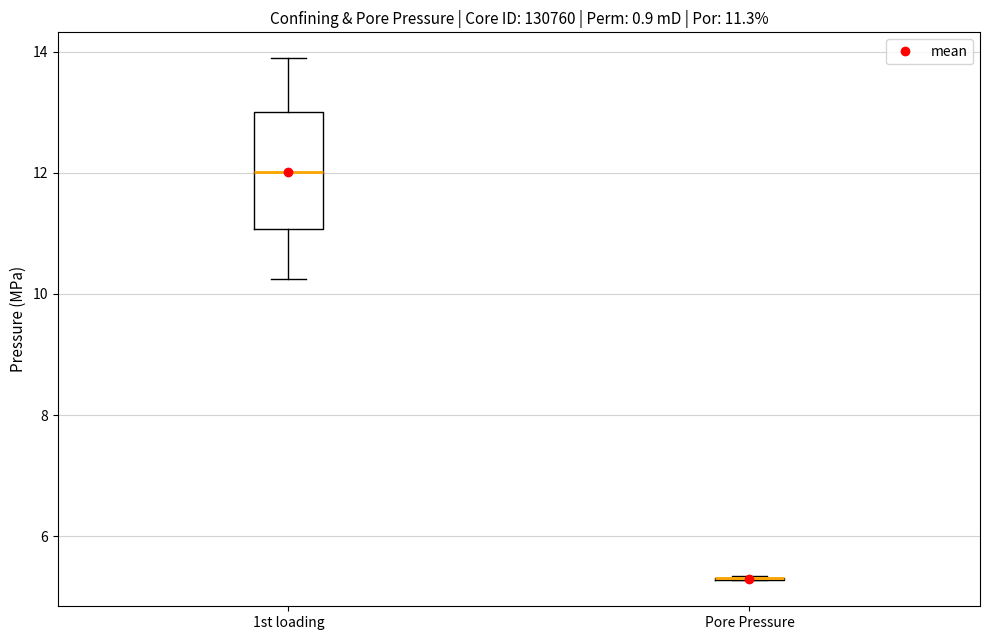

Which box is the tallest, from its lower edge to its upper edge?

1st loading